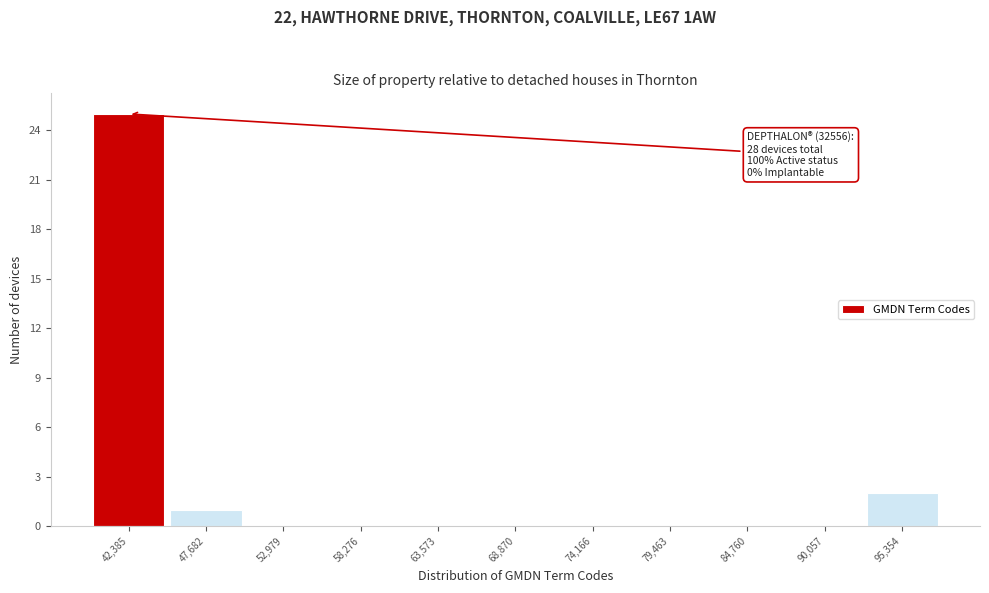

Which range on the x-axis has the tallest bar?

40000 to 45000